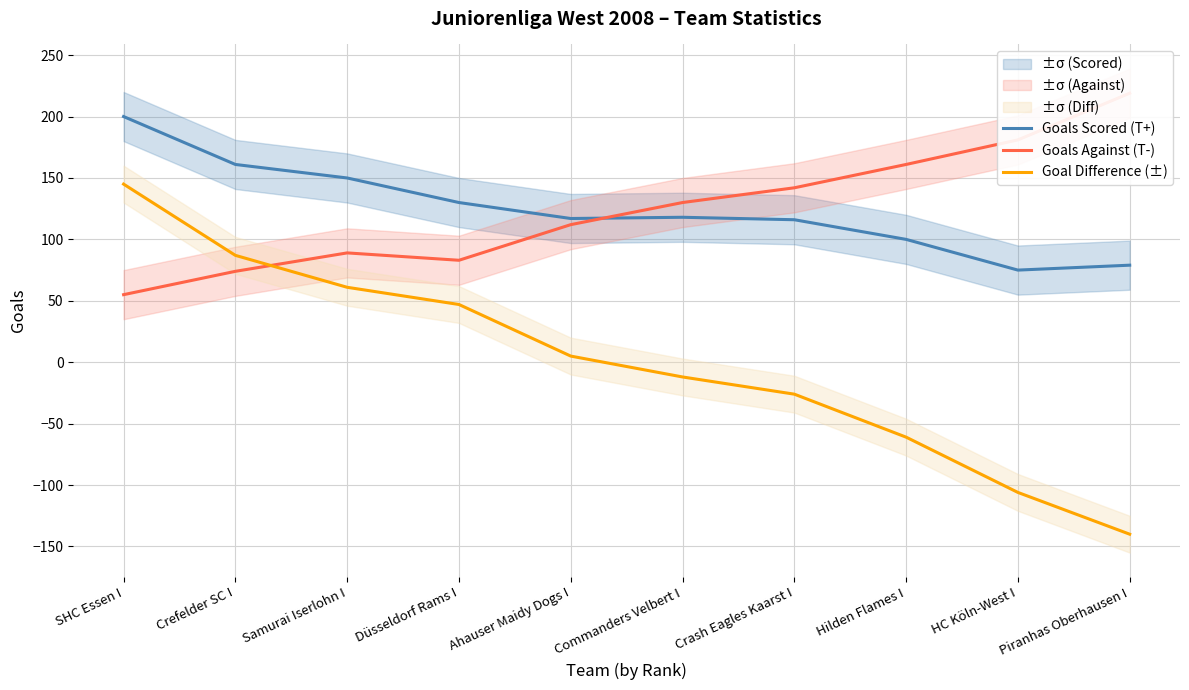

True or false: Goal Difference (±) and Goals Scored (T+) intersect in this chart.

False